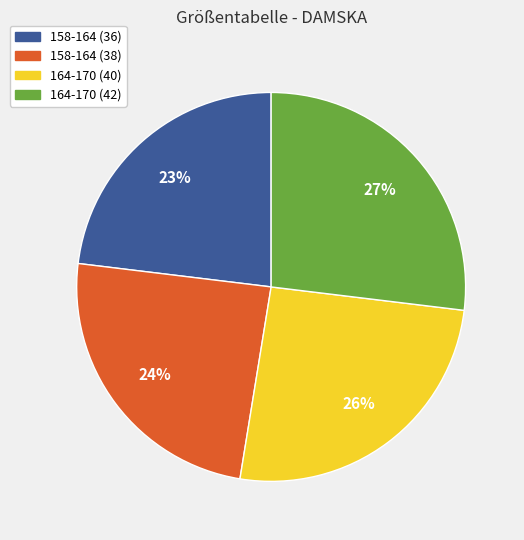

Is it true that 164-170 (40) is 31% of the pie?

False